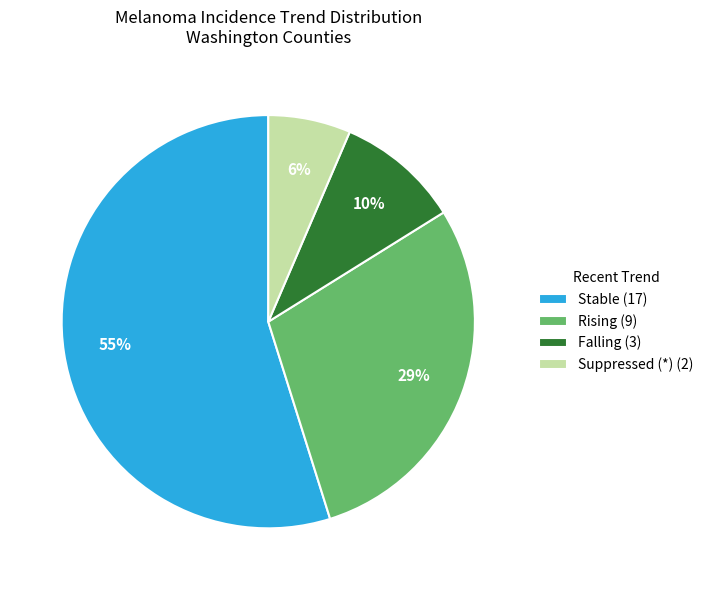

To the nearest percent, what is the average slice percentage?

25%